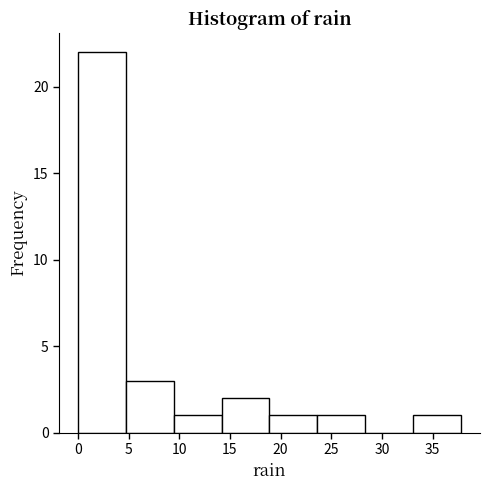

Which range on the x-axis has the tallest bar?

0.0 to 4.5